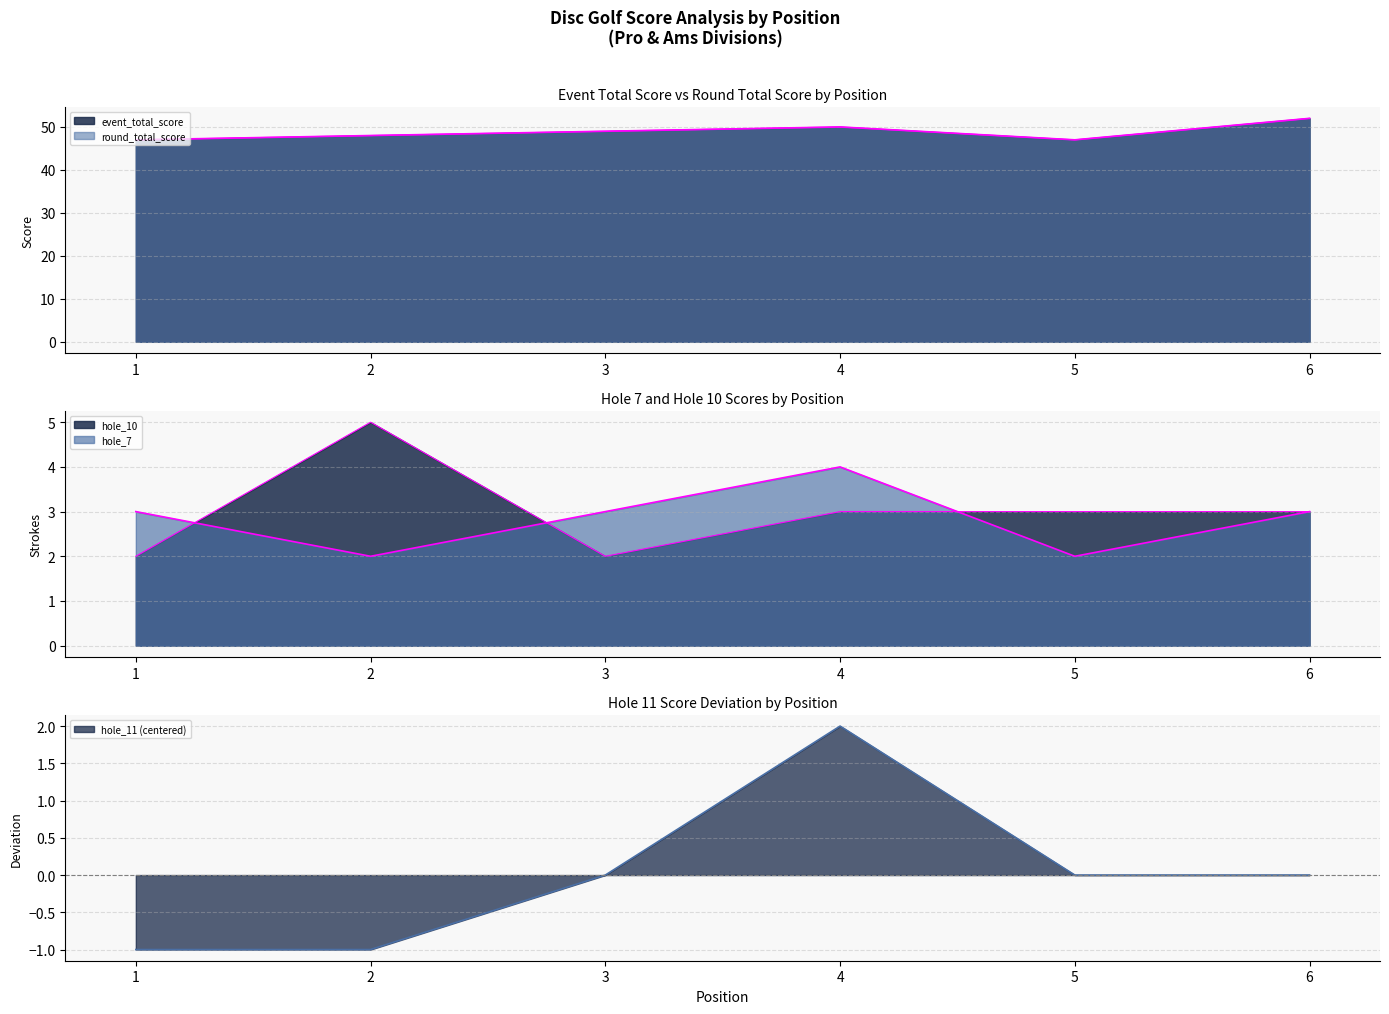

Is it true that hole_10 equals 5 at 2?

True